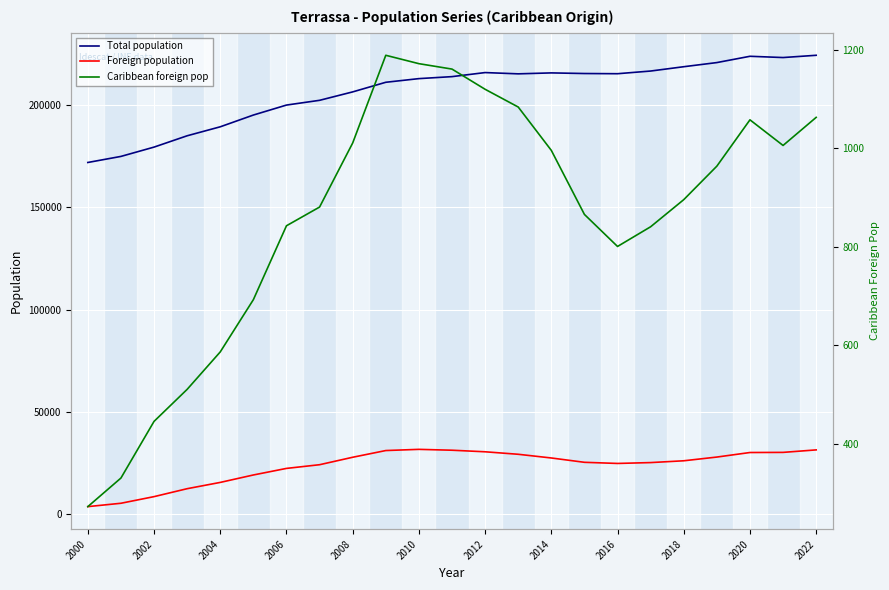

Rank the series by their maximum value, from lowest to highest.

Caribbean foreign pop, Foreign population, Total population